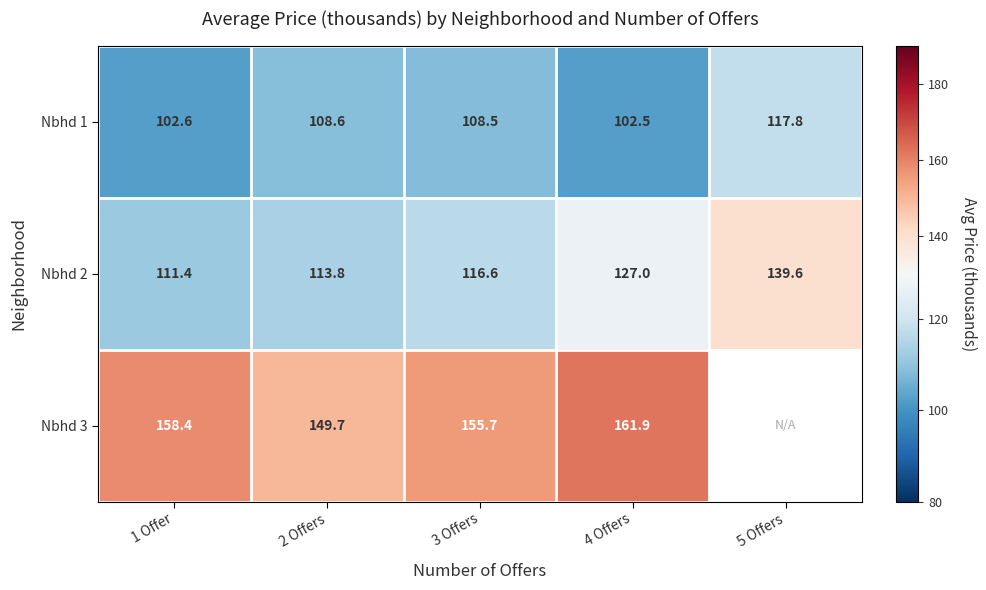

At which label does Nbhd 2 first exceed 116?

3 Offers